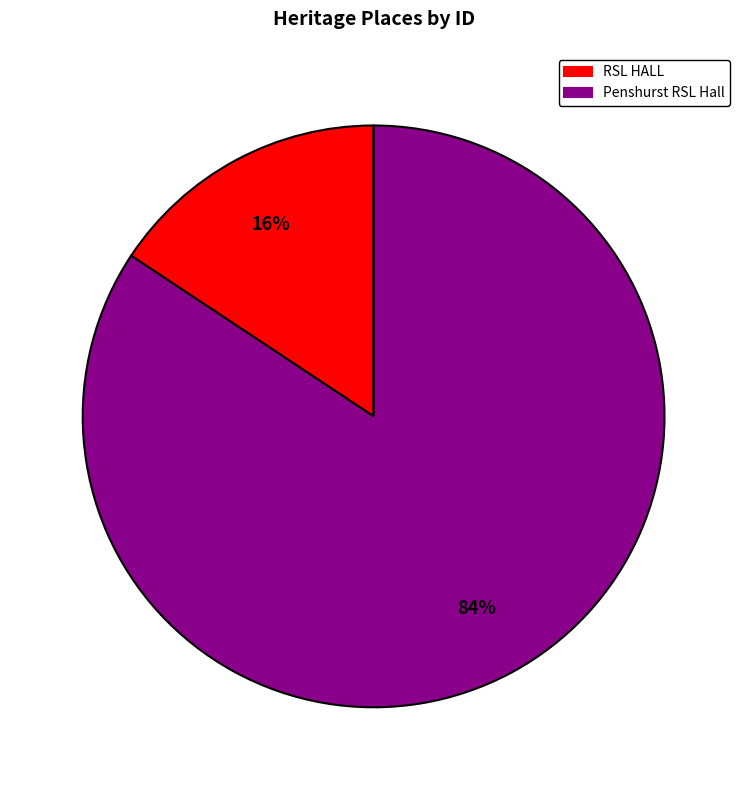

To the nearest percent, what is the average slice percentage?

50%